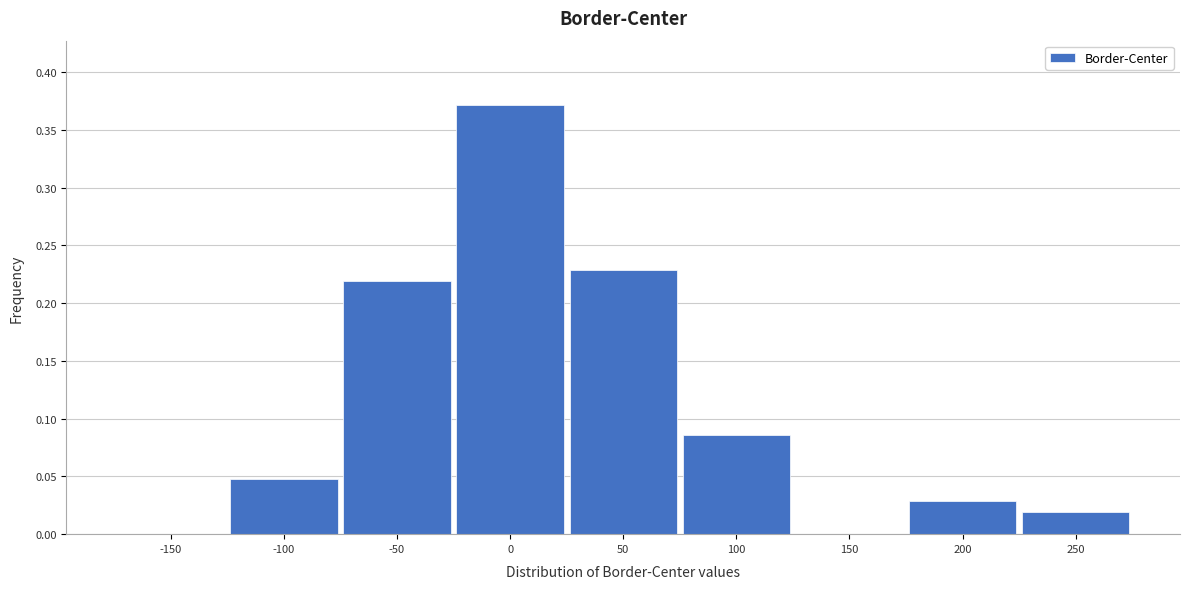

Is it true that the value at -150 is -0.1?

False